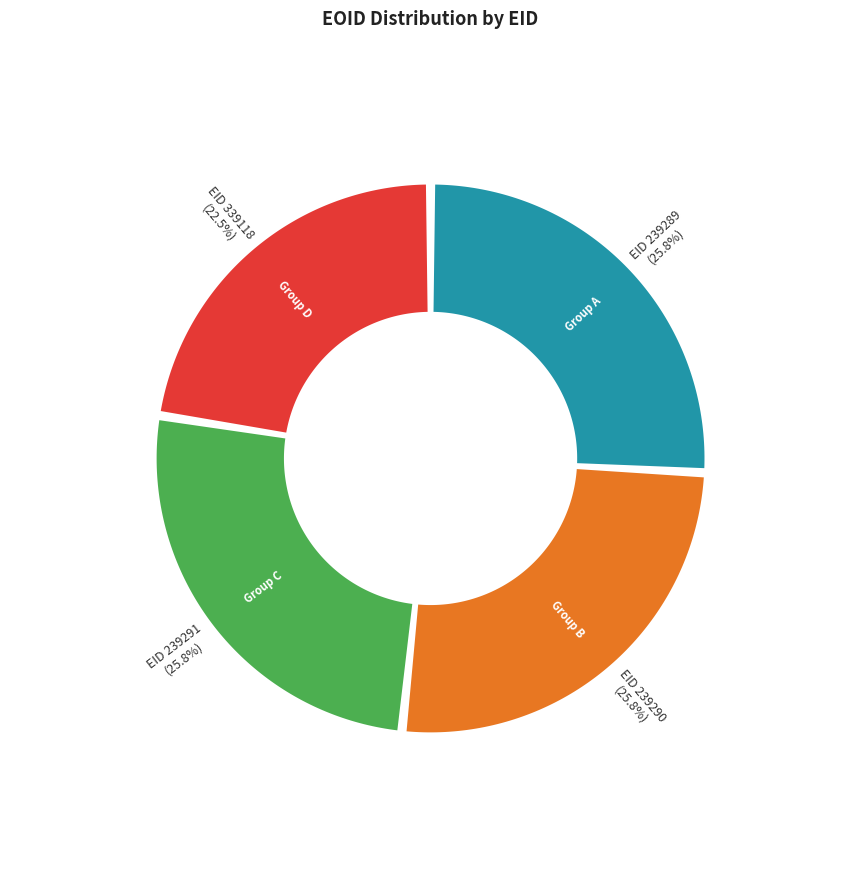

To the nearest percent, what is the difference between the largest and smallest slice percentages?

3%